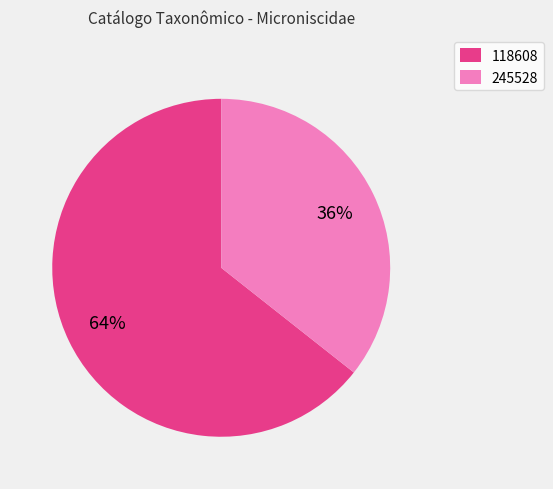

What is the majority slice?

118608